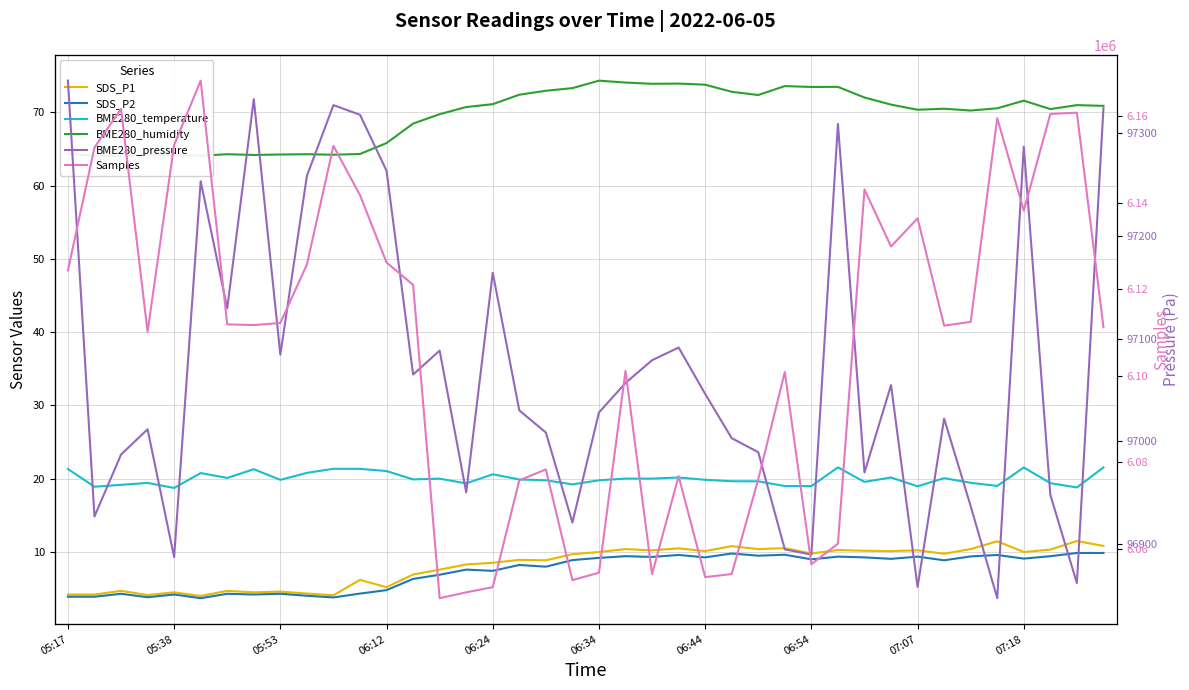

Read the BME280_humidity value at 14.

69.8